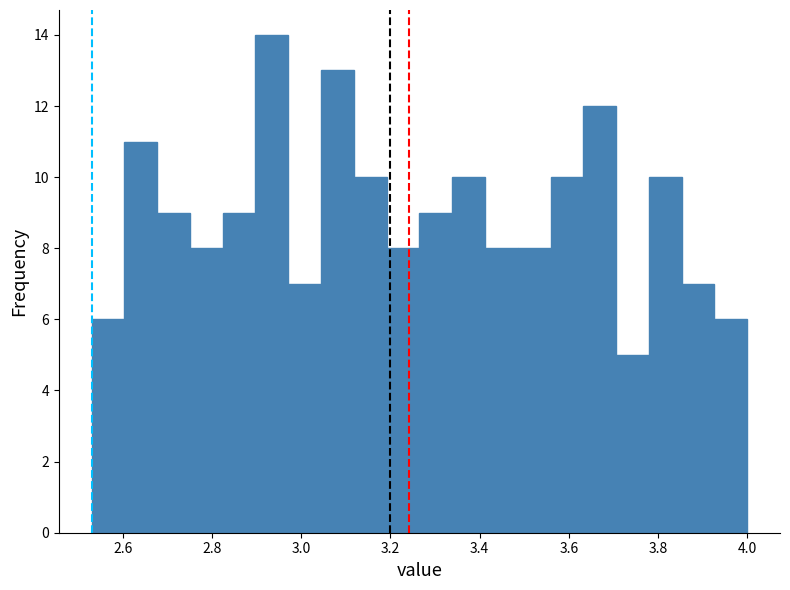

Around what value on the x-axis is the tallest bar? Give the approximate position of its centre, as read against the axis.

2.94